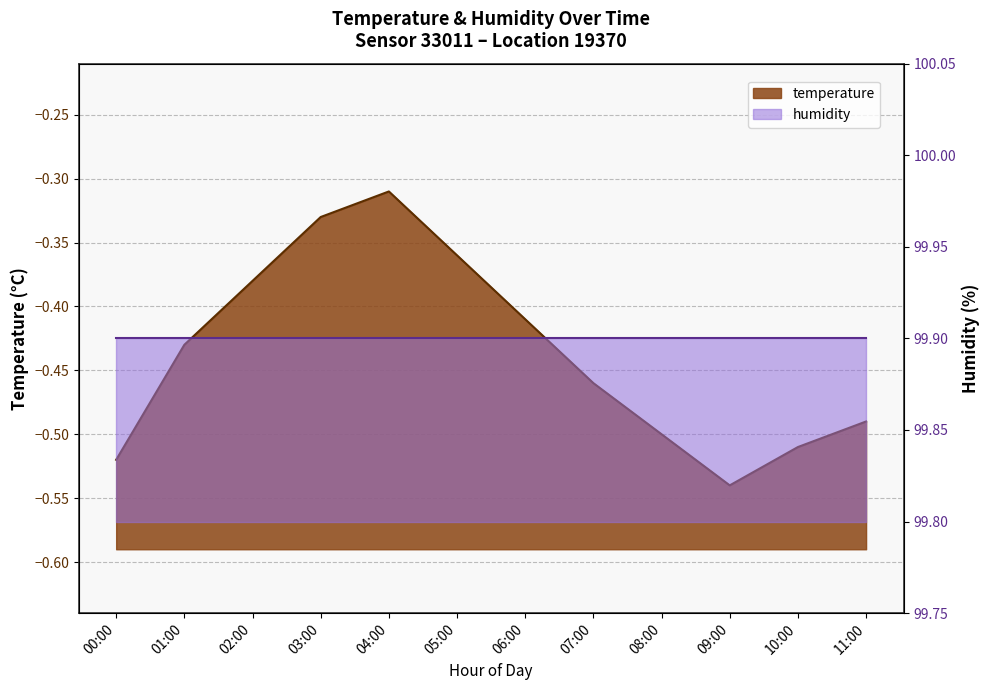

Reading left to right, extract all data points from this chart.

-0.5	-0.4	-0.4	-0.3	-0.3	-0.4	-0.4	-0.5	-0.5	-0.5	-0.5	-0.5